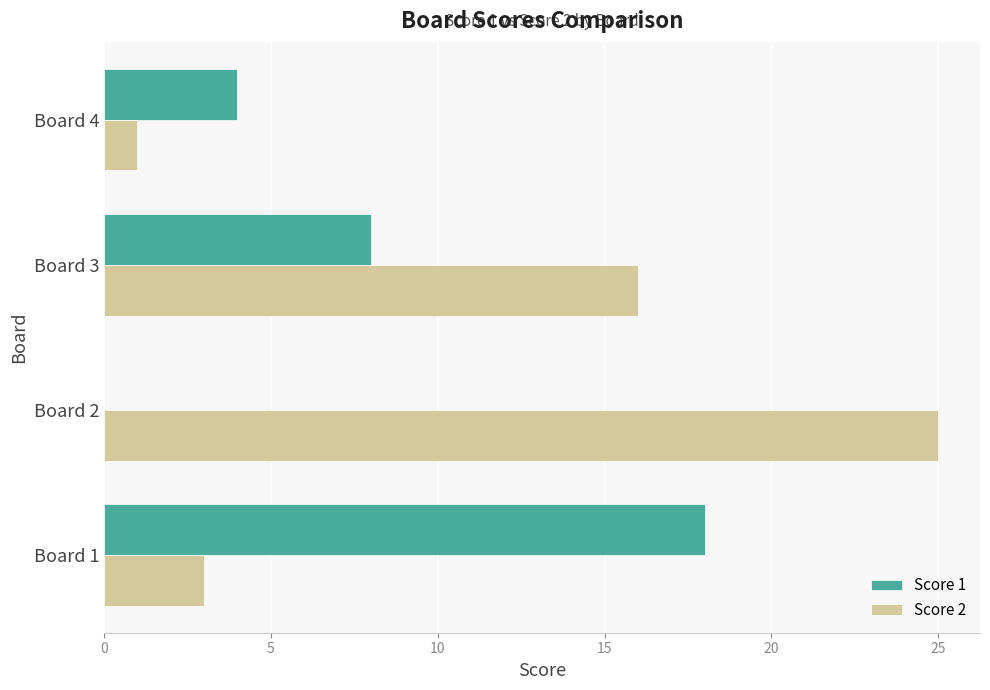

What is the sum of all Score 2 values?

45